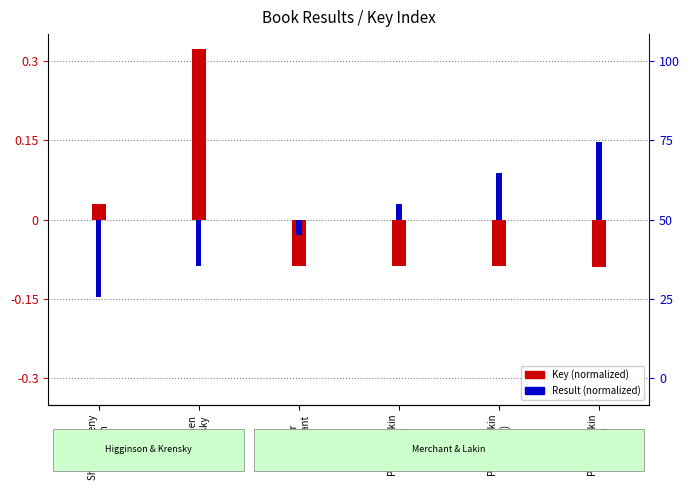

What is the highest value of the Key (normalized) series?

0.3